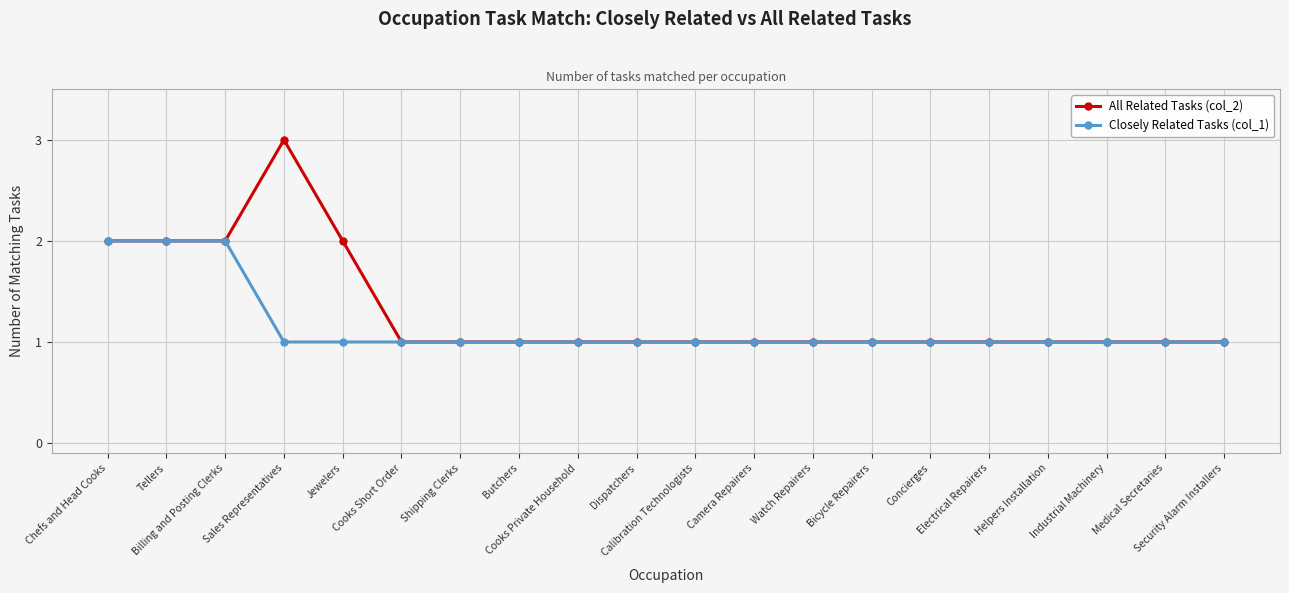

What is the label of the 2nd point from the right?

Medical Secretaries